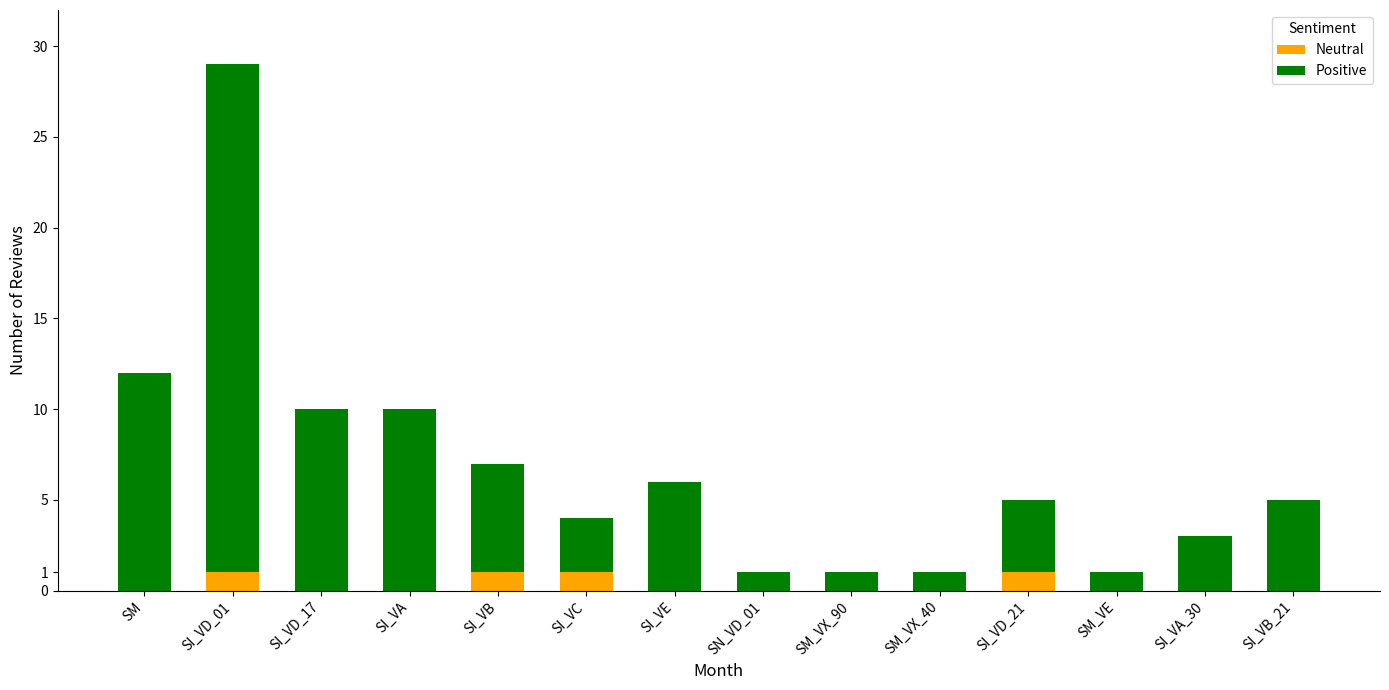

Reading left to right, what are the values for Neutral?

SM=0	SI_VD_01=1	SI_VD_17=0	SI_VA=0	SI_VB=1	SI_VC=1	SI_VE=0	SN_VD_01=0	SM_VX_90=0	SM_VX_40=0	SI_VD_21=1	SM_VE=0	SI_VA_30=0	SI_VB_21=0